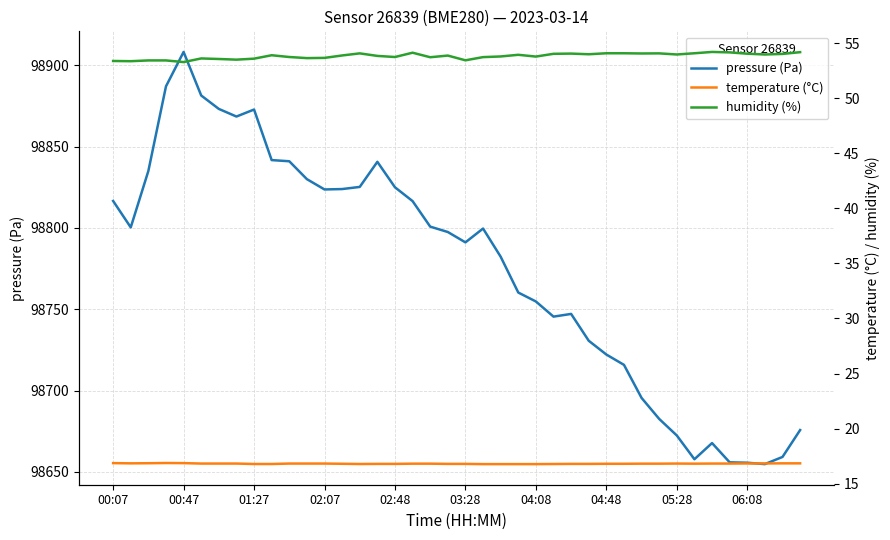

True or false: humidity (%) and pressure (Pa) cross at least once.

False